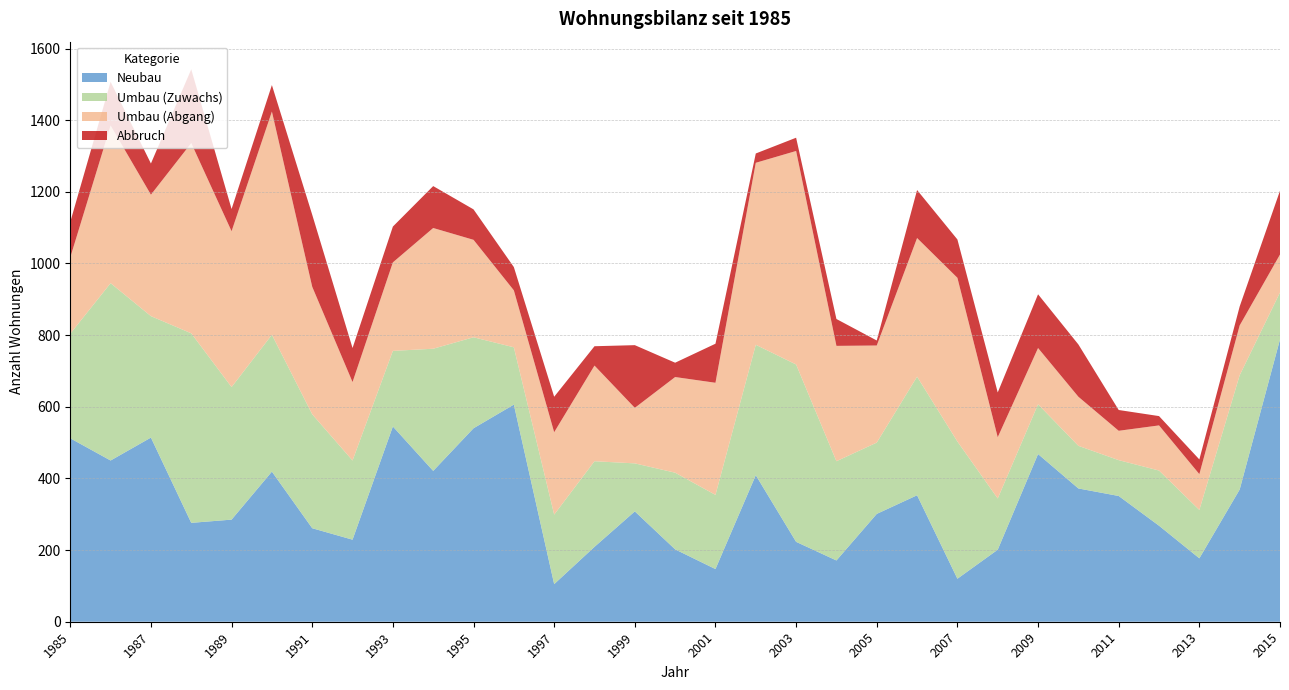

Reading left to right, extract all data points from this chart.

Neubau: 512	450	514	276	285	419	261	229	545	421	540	606	105	209	308	202	147	409	223	171	301	353	120	201	468	372	351	268	177	369	788
Umbau (Zuwachs): 292	495	339	529	370	382	318	221	211	341	254	160	194	239	134	214	207	364	495	277	199	331	383	143	139	119	100	154	135	319	131
Umbau (Abgang): 213	440	339	531	435	623	356	219	247	337	272	159	230	267	155	267	313	508	596	322	271	387	457	171	157	137	82	126	100	139	106
Abbruch: 99	122	87	206	62	74	201	95	100	117	85	65	99	54	175	40	109	26	37	75	14	134	107	125	150	146	58	26	41	53	178